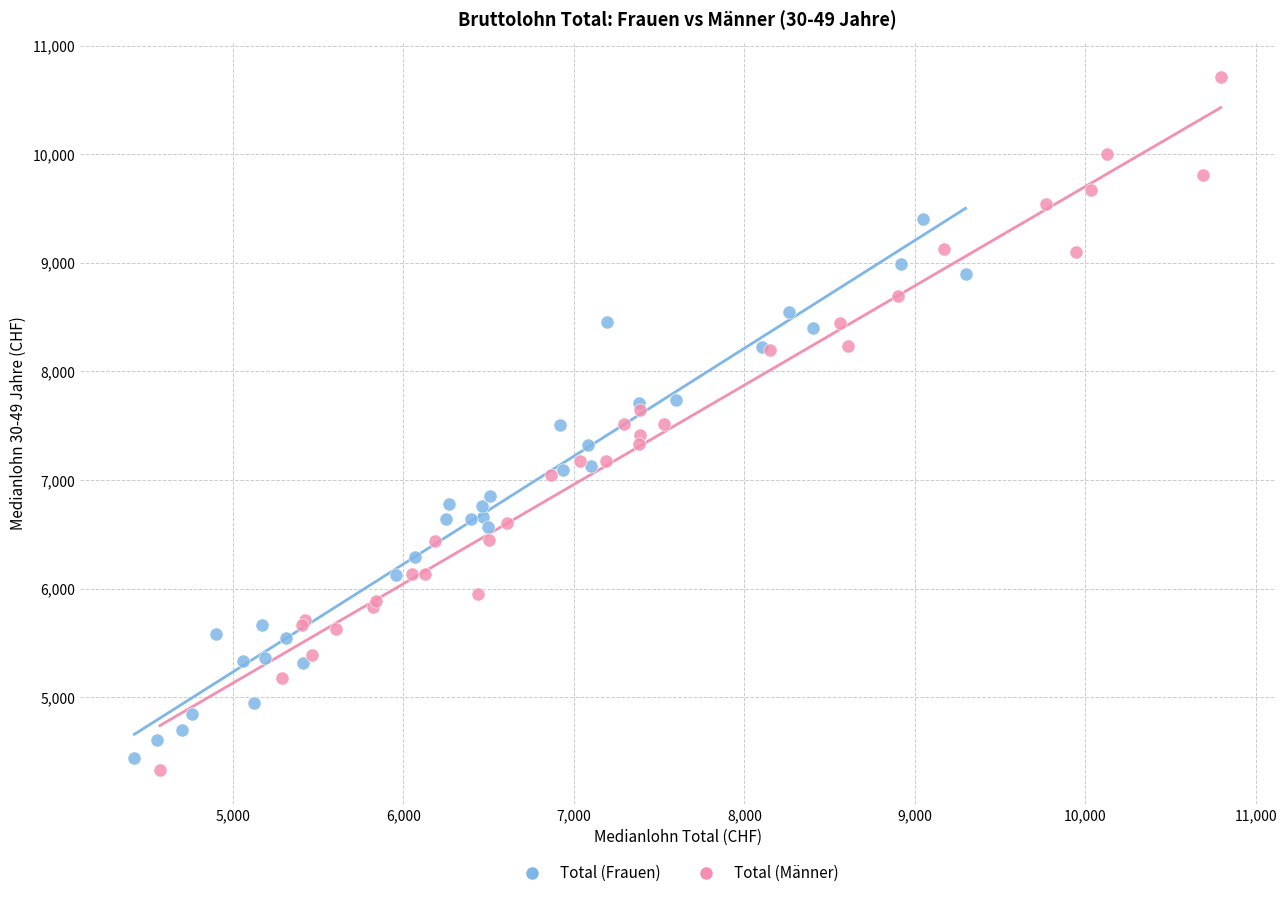

Which series has the widest spread of Y values?

Total (Männer)